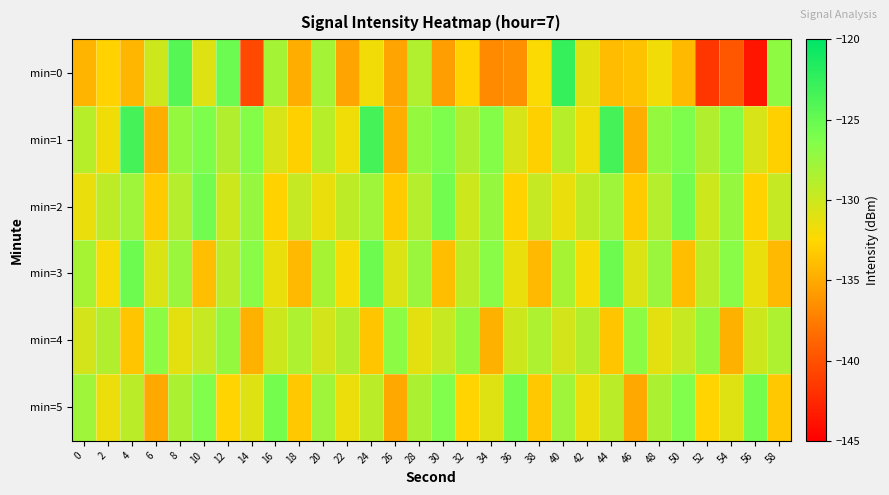

Rank the series by their maximum value, from highest to lowest.

min=0, min=1, min=3, min=2, min=5, min=4